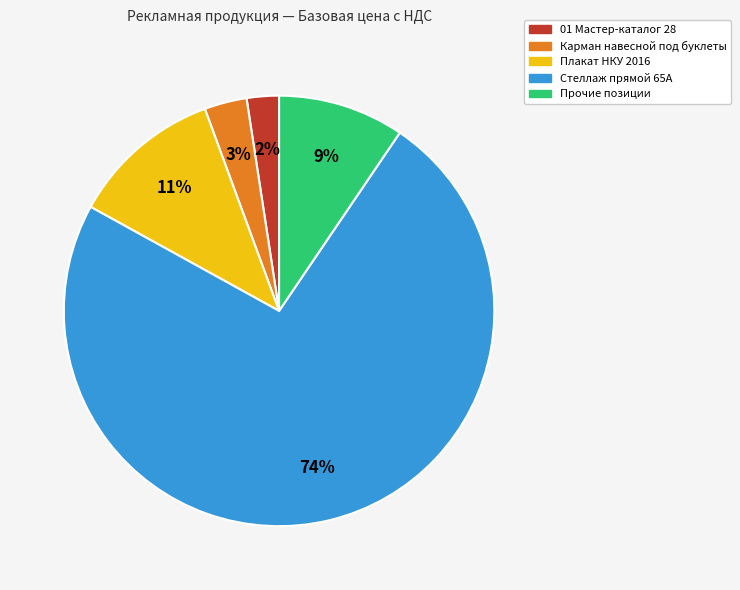

Between Плакат НКУ 2016 and Стеллаж прямой 65А, which is larger?

Стеллаж прямой 65А